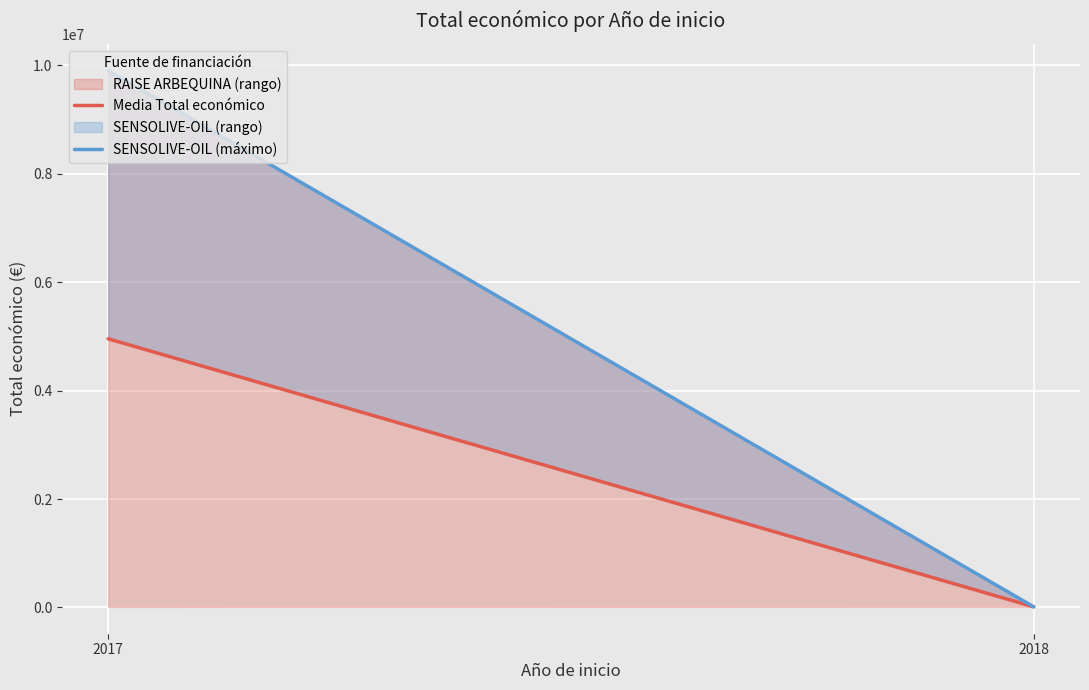

List the series in order of their overall mean, highest first.

SENSOLIVE-OIL (máximo), Media Total económico